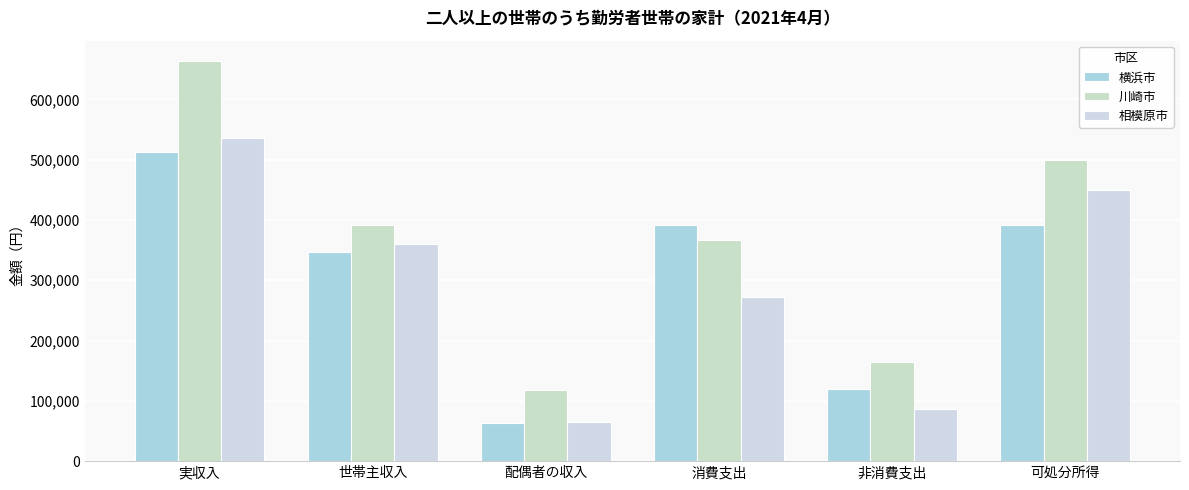

At 実収入, list the series in order from smallest to largest.

横浜市, 相模原市, 川崎市